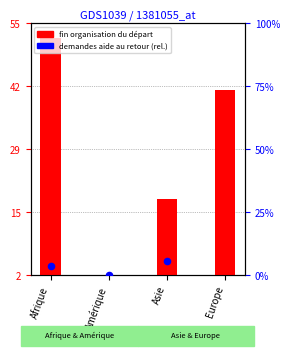

What is the total value across all series at Afrique?

55.8